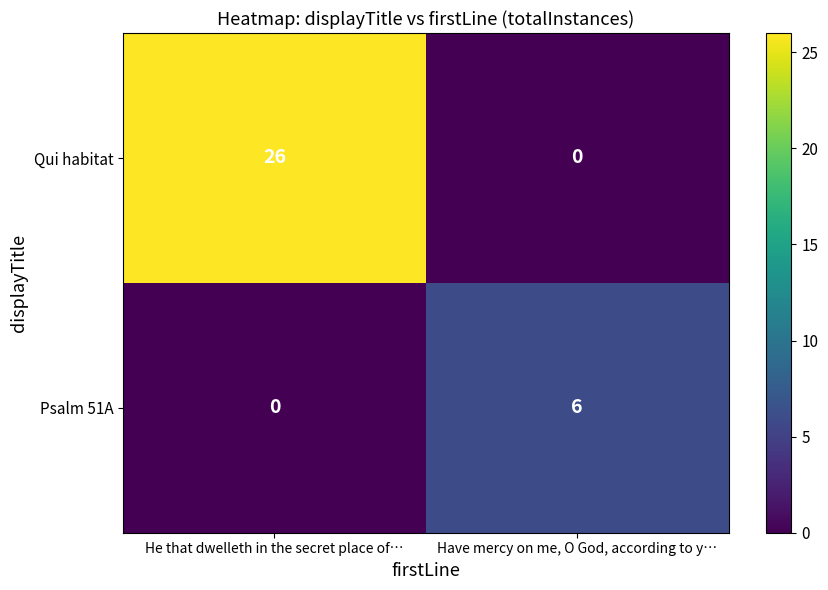

What is the difference between the maximum and minimum values in the Qui habitat series?

26